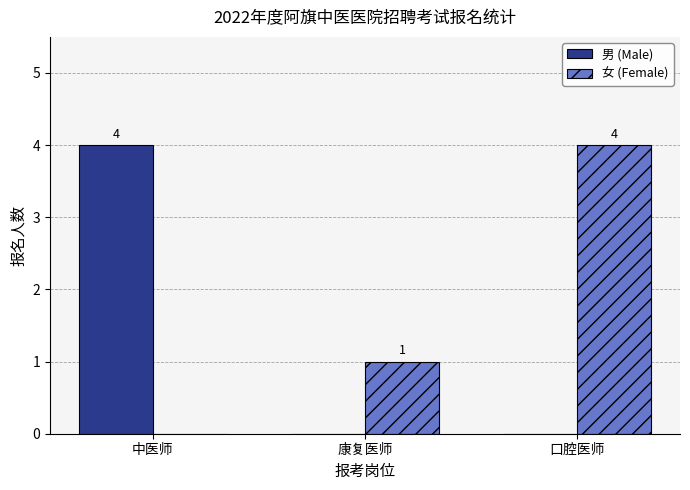

How many values in 男 (Male) are above zero?

1